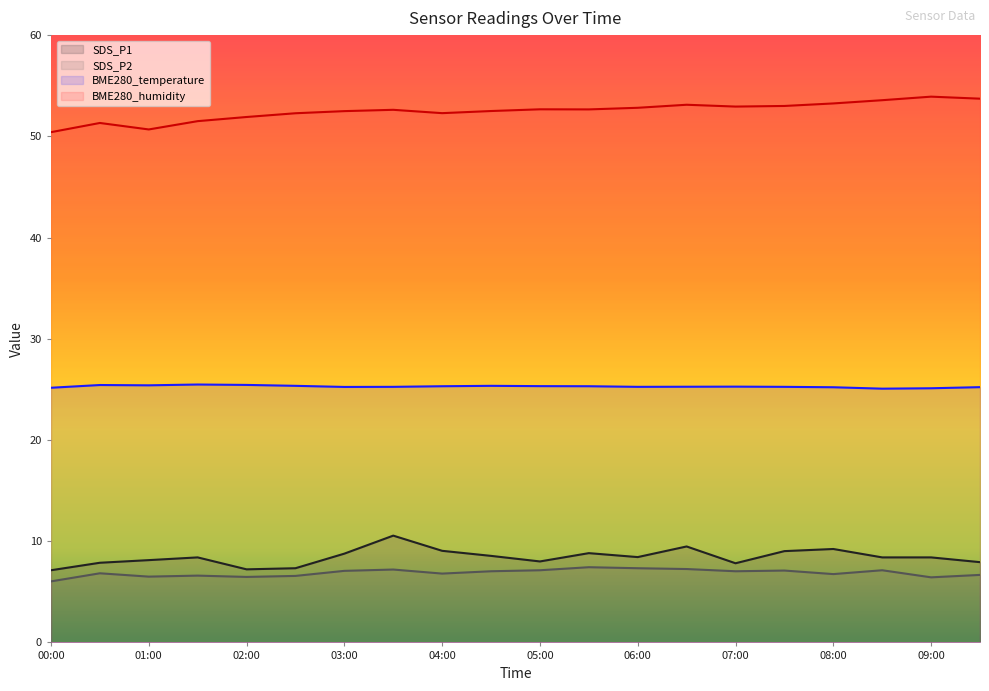

True or false: BME280_temperature has a value of 39.0 at 05:30.

False